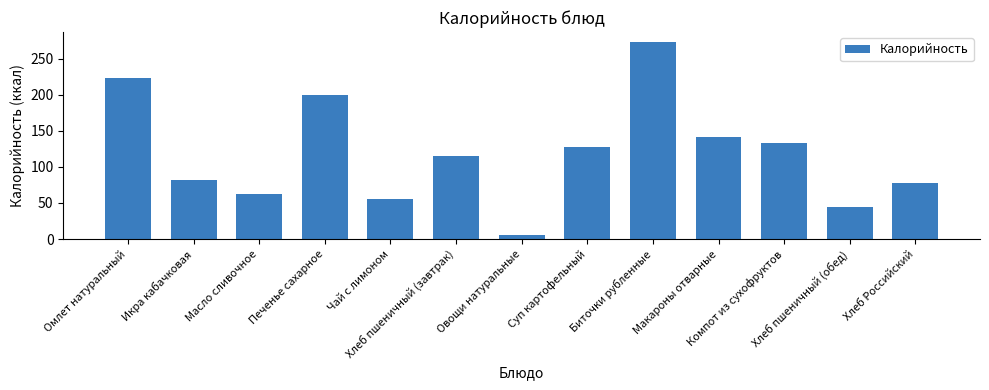

At which label is the value closest to 139?

Макароны отварные